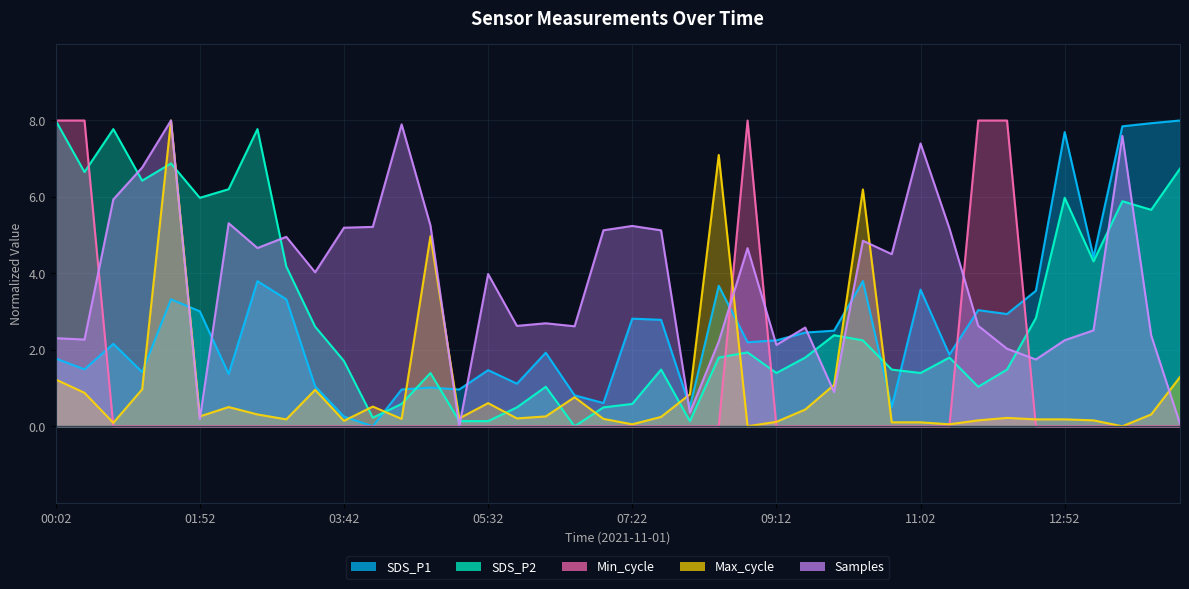

At how many categories does at least one series exceed 5?

26